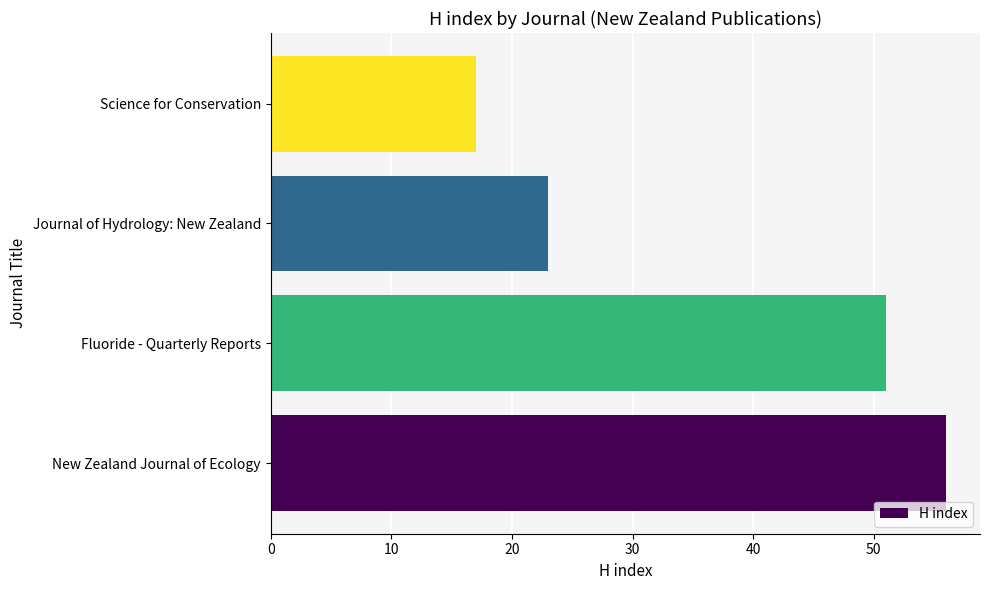

How many values are below 51?

2